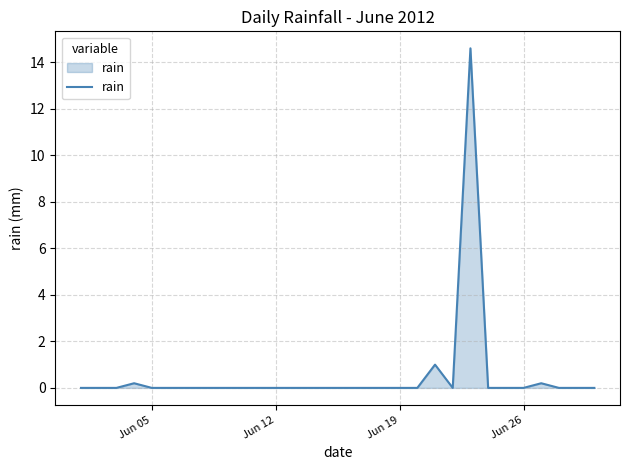

What is the maximum value shown in the chart?

14.6